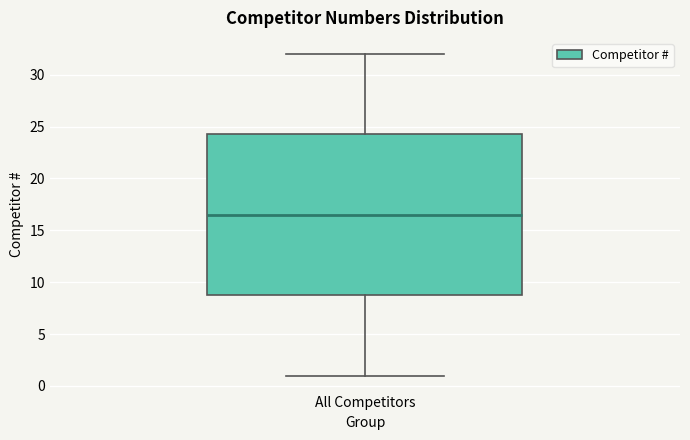

Transcribe this box plot: give where the median line is, the range the box spans, and where the two whiskers end, as read against the y-axis. The values are not printed on the chart, so give them approximately, as read against the axis.

median 16.5, box 9.0 to 24.5, whiskers 1.0 to 32.0